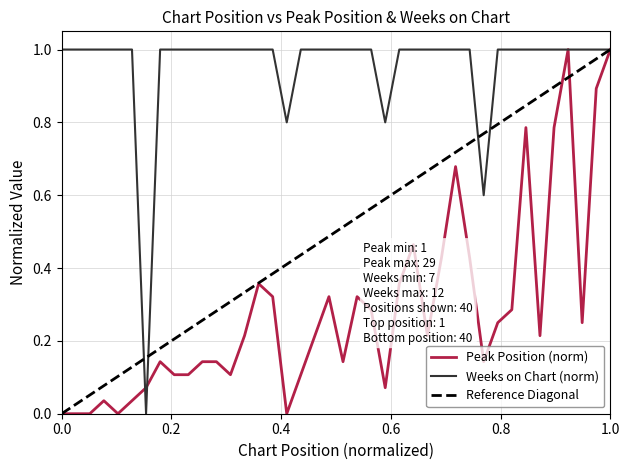

Between 24 and 28, which series saw the biggest shift?

Peak Position